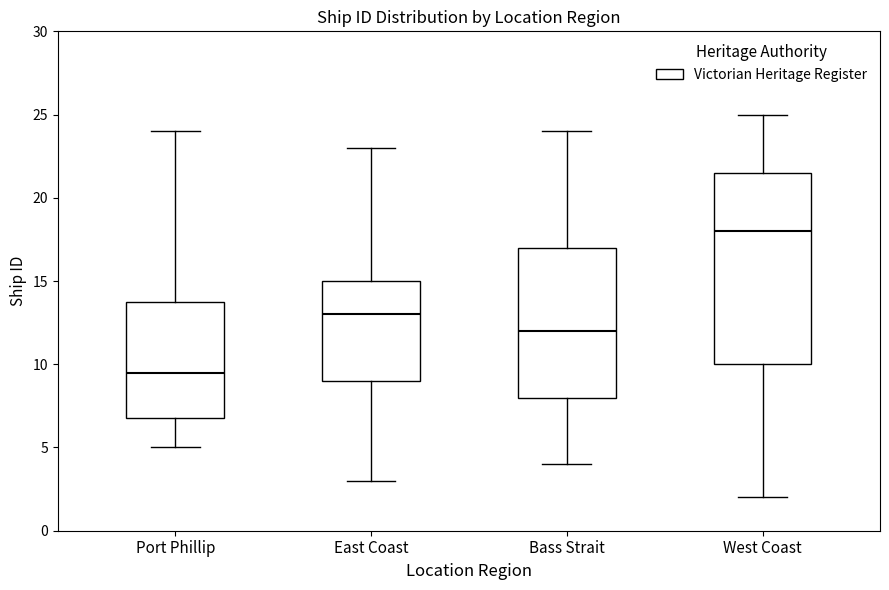

Where is the upper edge of the box for East Coast on the y-axis? The values are not printed on the chart, so give them approximately, as read against the axis.

15.0